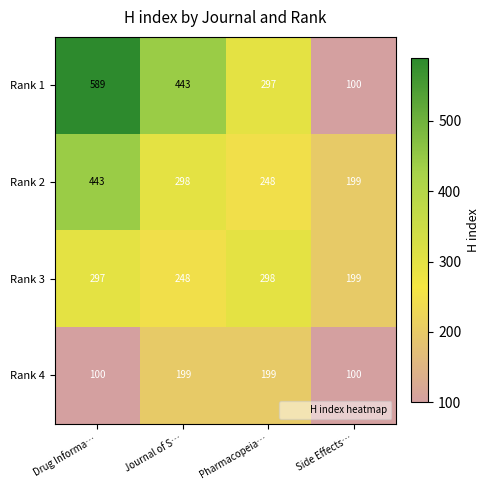

Which series has the largest total across all categories?

Rank 1